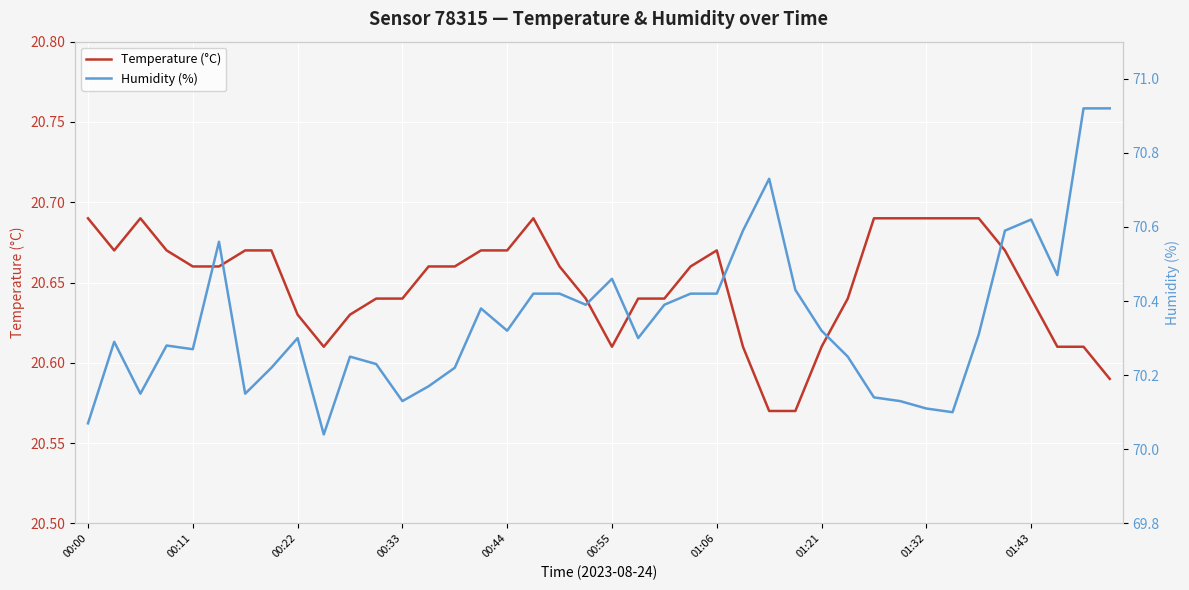

True or false: Humidity (%) and Temperature (°C) intersect in this chart.

False